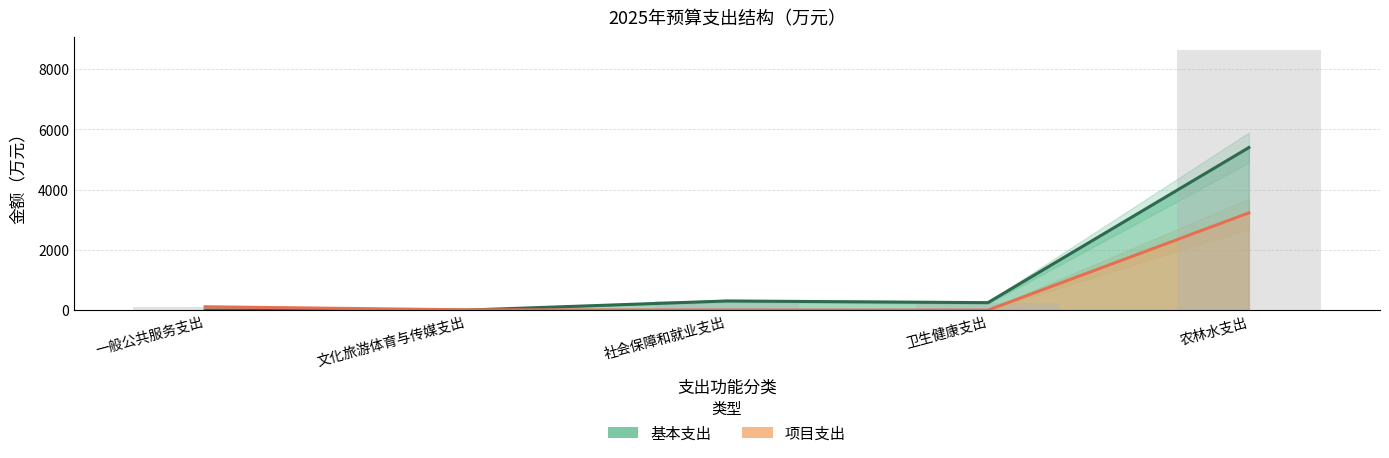

Read the 项目支出 value at 社会保障和就业支出.

2.5